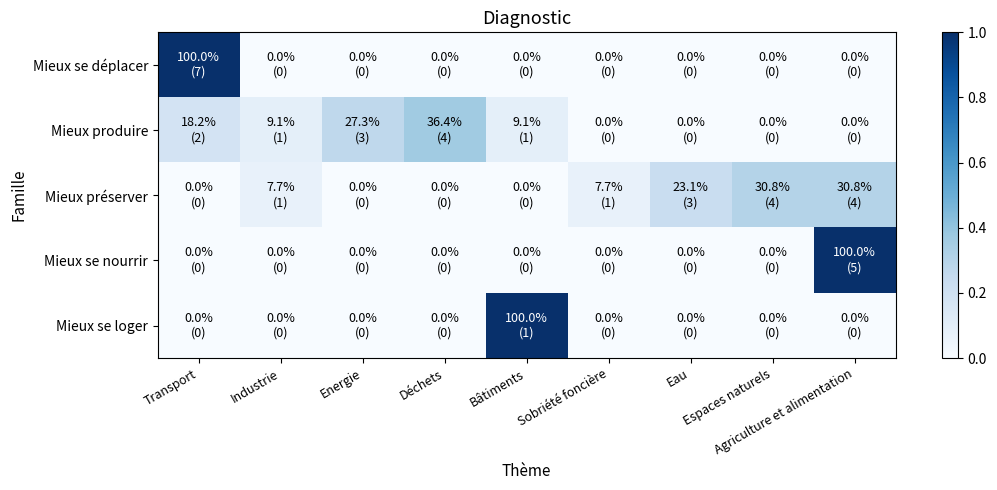

Reading right to left, list all the values displayed in this chart.

Mieux se déplacer: Agriculture et alimentation=0.0	Espaces naturels=0.0	Eau=0.0	Sobriété foncière=0.0	Bâtiments=0.0	Déchets=0.0	Energie=0.0	Industrie=0.0	Transport=1.0
Mieux produire: Agriculture et alimentation=0.0	Espaces naturels=0.0	Eau=0.0	Sobriété foncière=0.0	Bâtiments=0.1	Déchets=0.4	Energie=0.3	Industrie=0.1	Transport=0.2
Mieux préserver: Agriculture et alimentation=0.3	Espaces naturels=0.3	Eau=0.2	Sobriété foncière=0.1	Bâtiments=0.0	Déchets=0.0	Energie=0.0	Industrie=0.1	Transport=0.0
Mieux se nourrir: Agriculture et alimentation=1.0	Espaces naturels=0.0	Eau=0.0	Sobriété foncière=0.0	Bâtiments=0.0	Déchets=0.0	Energie=0.0	Industrie=0.0	Transport=0.0
Mieux se loger: Agriculture et alimentation=0.0	Espaces naturels=0.0	Eau=0.0	Sobriété foncière=0.0	Bâtiments=1.0	Déchets=0.0	Energie=0.0	Industrie=0.0	Transport=0.0